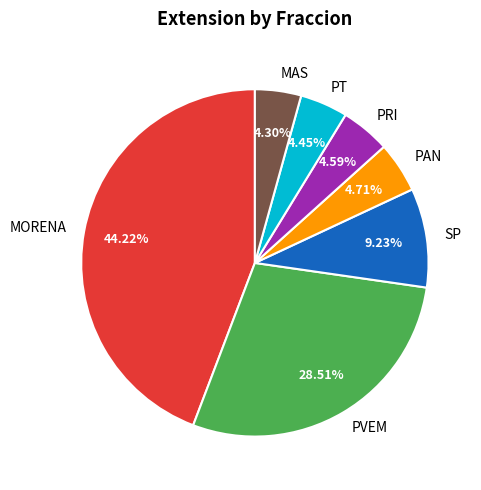

How many segments does this pie chart have?

7